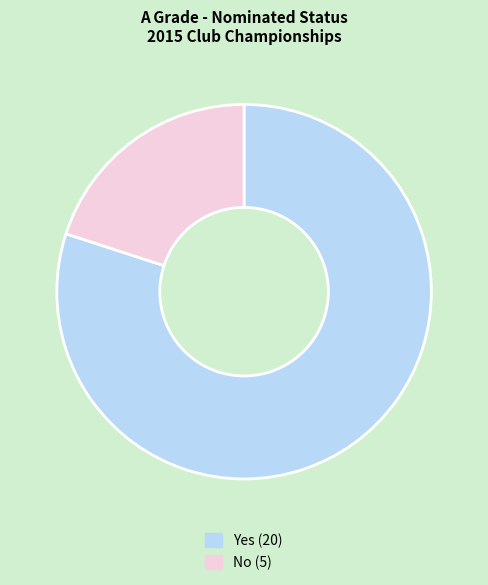

Count the number of slices in the pie.

2